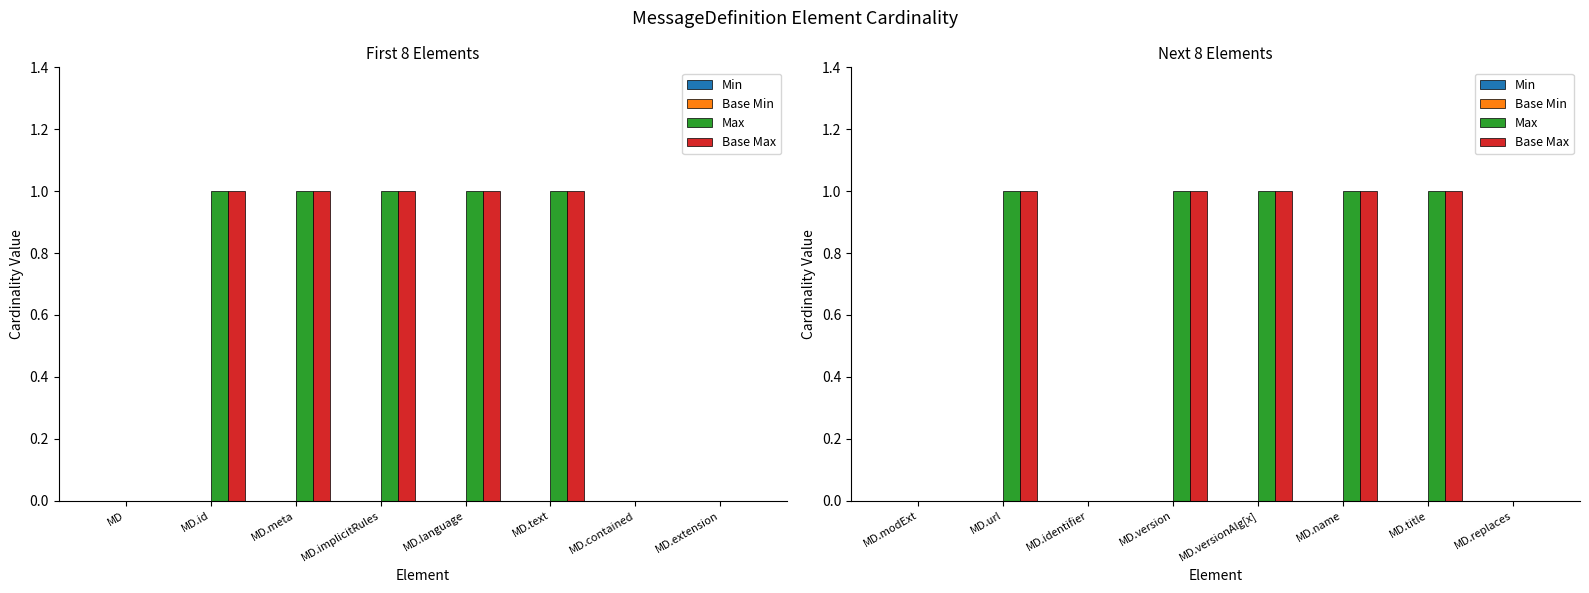

What position from the left is MD.name?

6